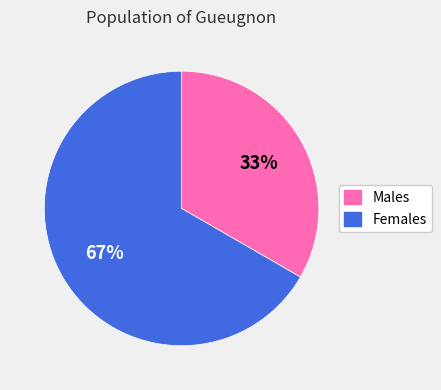

Is there a majority slice in this chart?

Yes